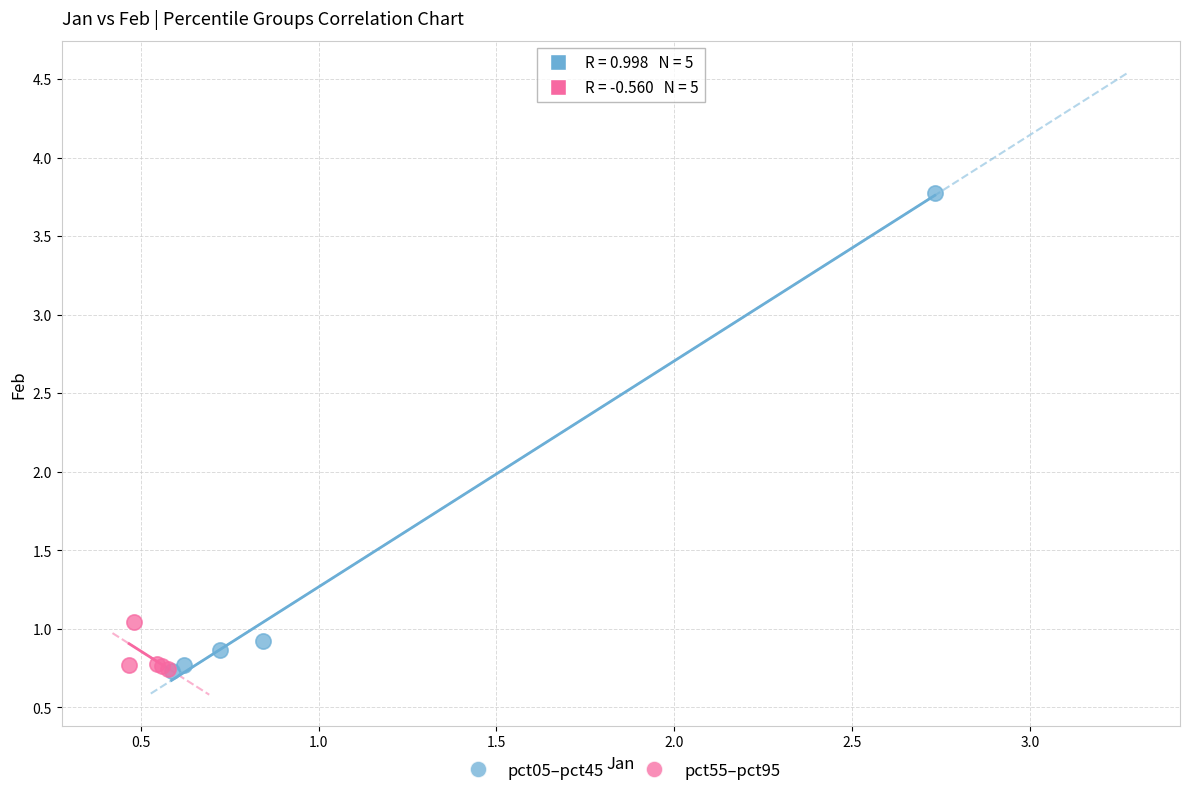

Which series contains the highest Y value?

pct05–pct45